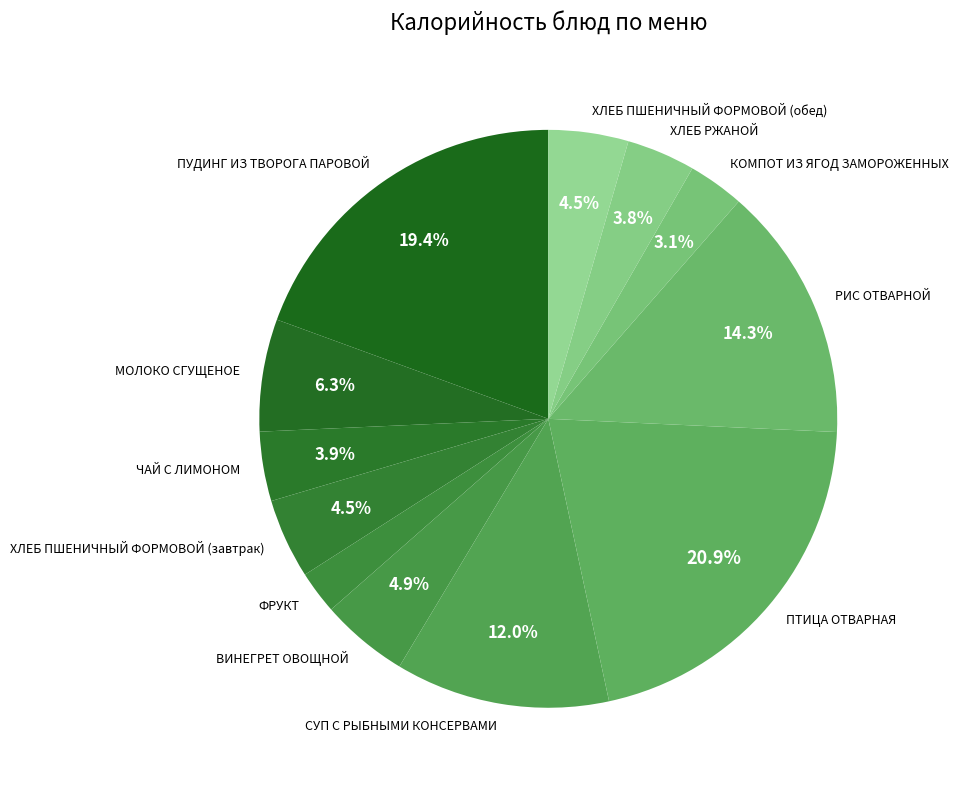

True or false: РИС ОТВАРНОЙ accounts for 1% of the total.

False